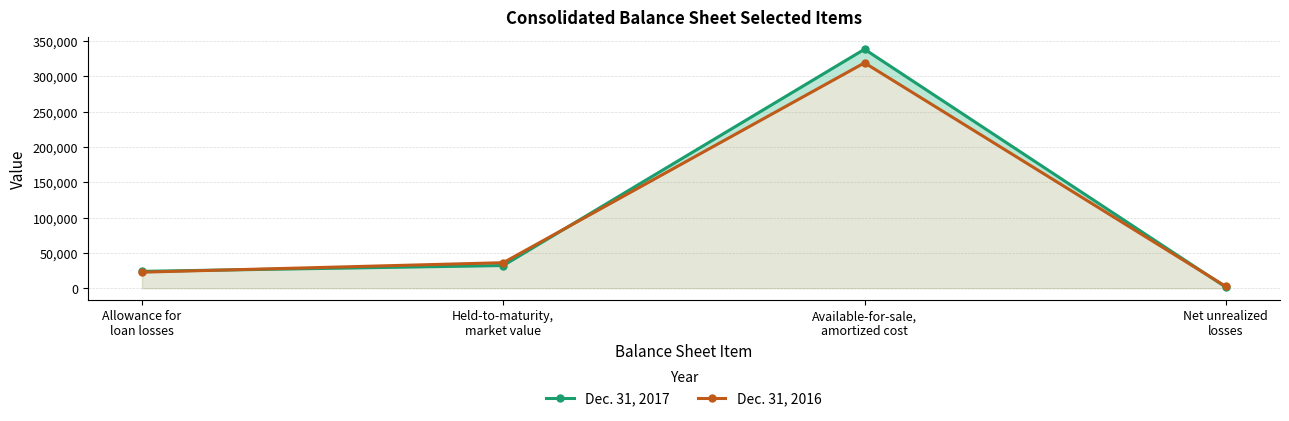

How many intersections are there between Dec. 31, 2016 and Dec. 31, 2017?

3